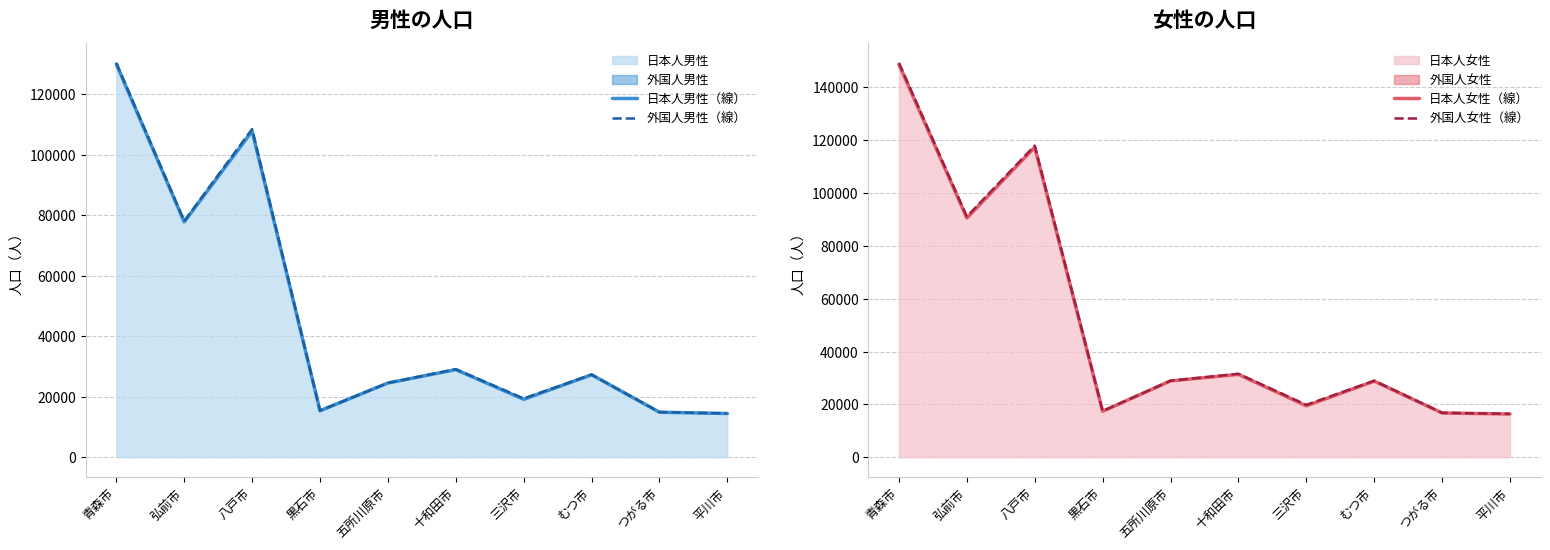

Where is 外国人女性（線） nearest to the value 82856?

弘前市